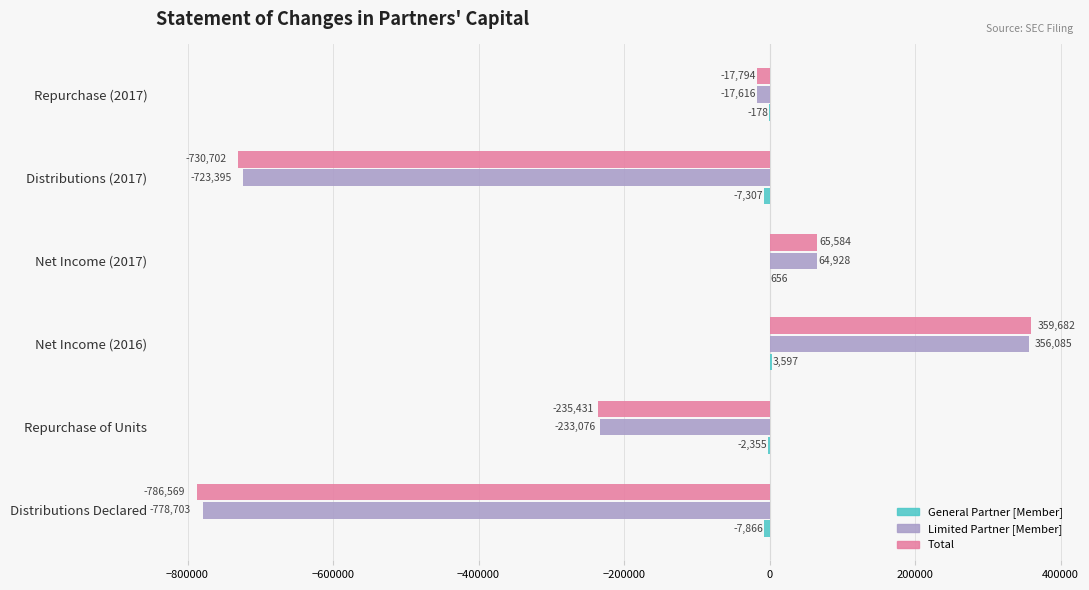

What is the maximum value for Total?

359682